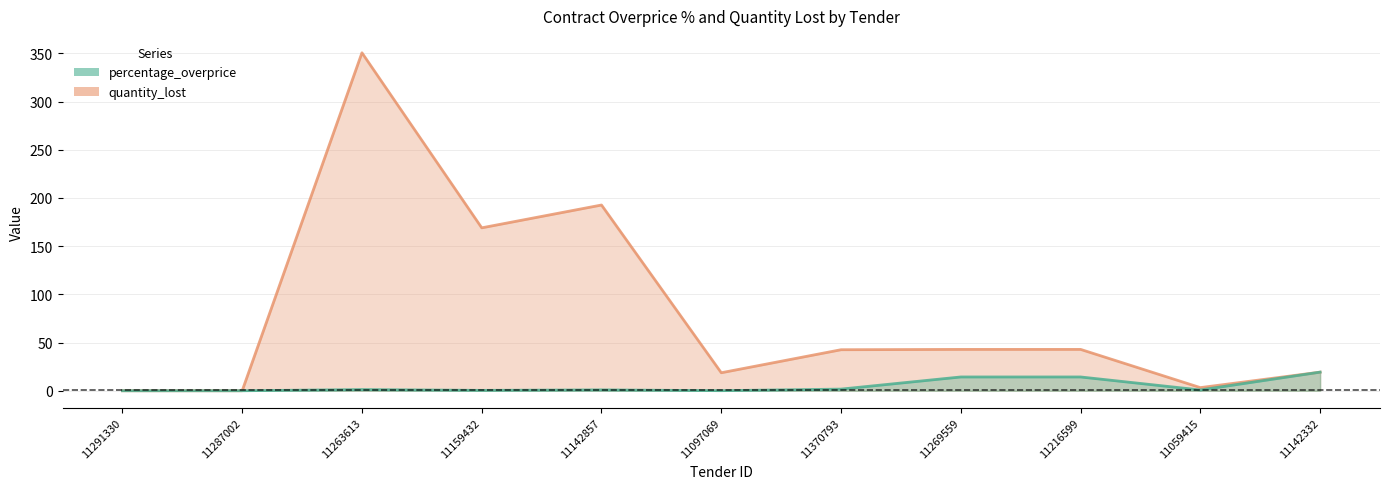

List the series in order of their peak value, highest first.

quantity_lost, percentage_overprice